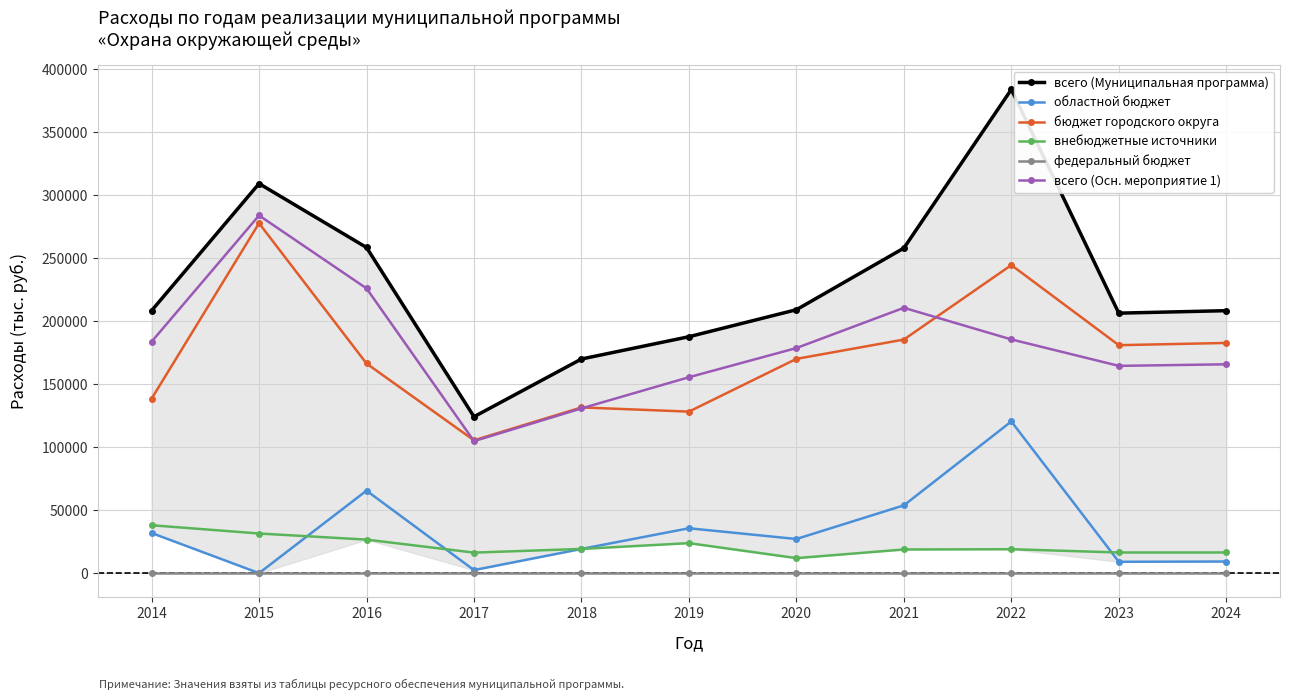

At how many categories does at least one series exceed 335463?

1